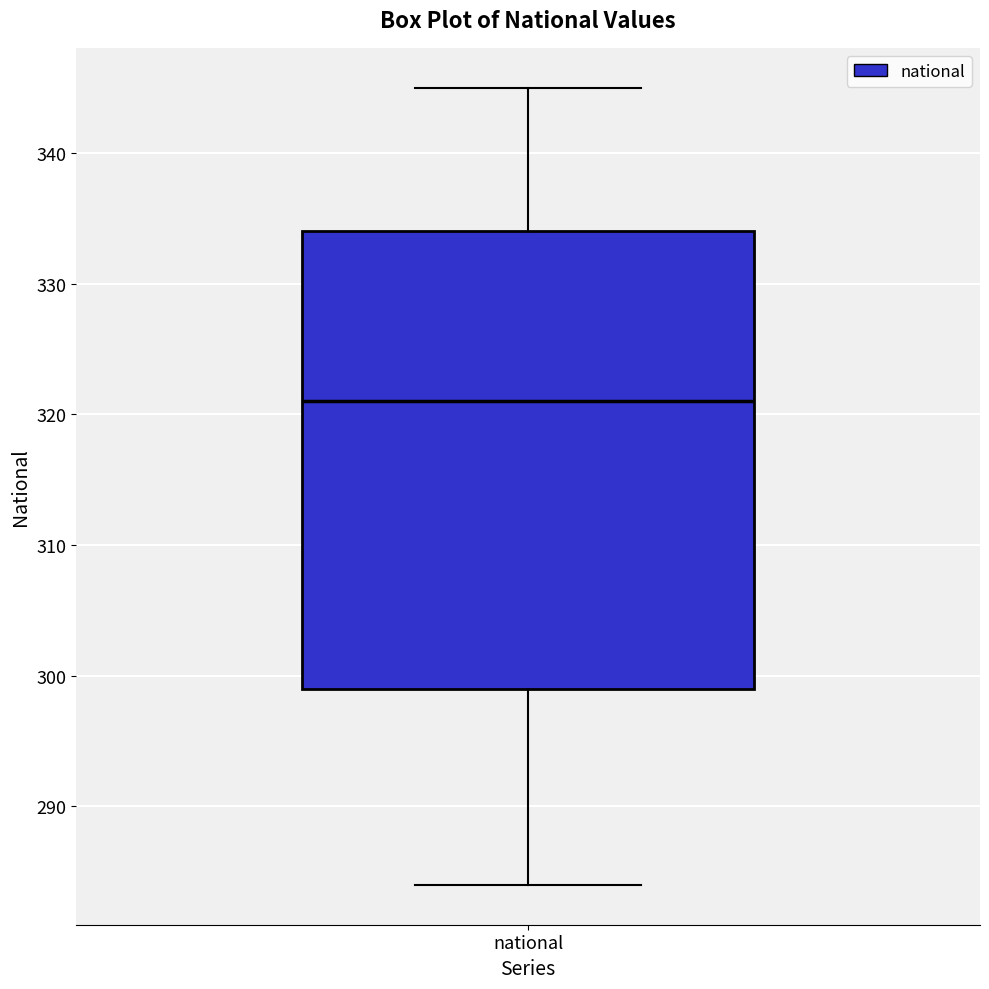

Transcribe this box plot: give where the median line is, the range the box spans, and where the two whiskers end, as read against the y-axis. The values are not printed on the chart, so give them approximately, as read against the axis.

median 321, box 299 to 334, whiskers 284 to 345